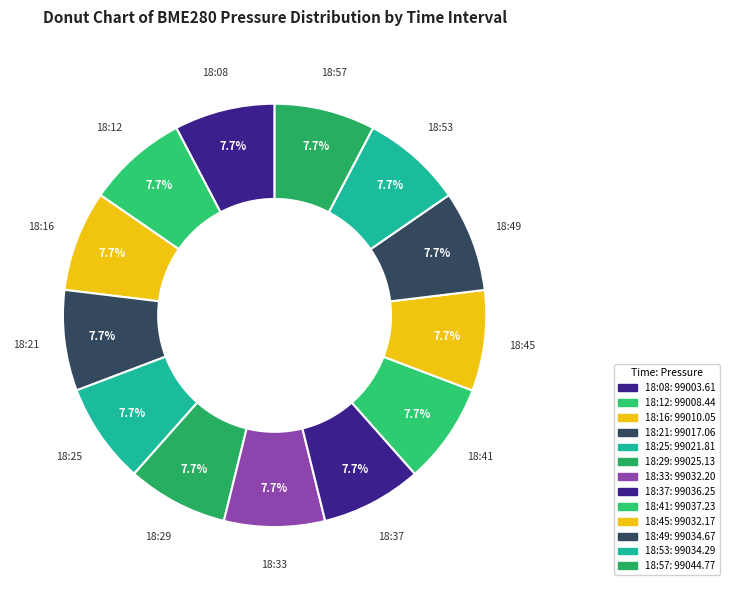

What is the total percentage of 18:49 and 18:08?

15.4%